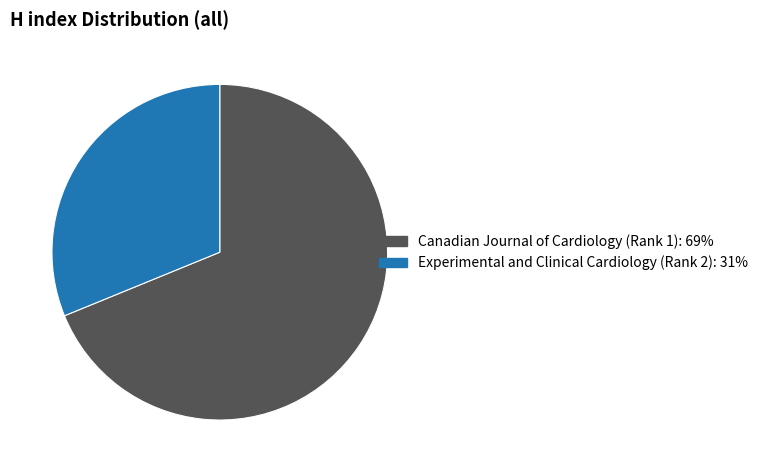

Between Experimental and Clinical Cardiology (Rank 2): 31% and Canadian Journal of Cardiology (Rank 1): 69%, which is larger?

Canadian Journal of Cardiology (Rank 1): 69%